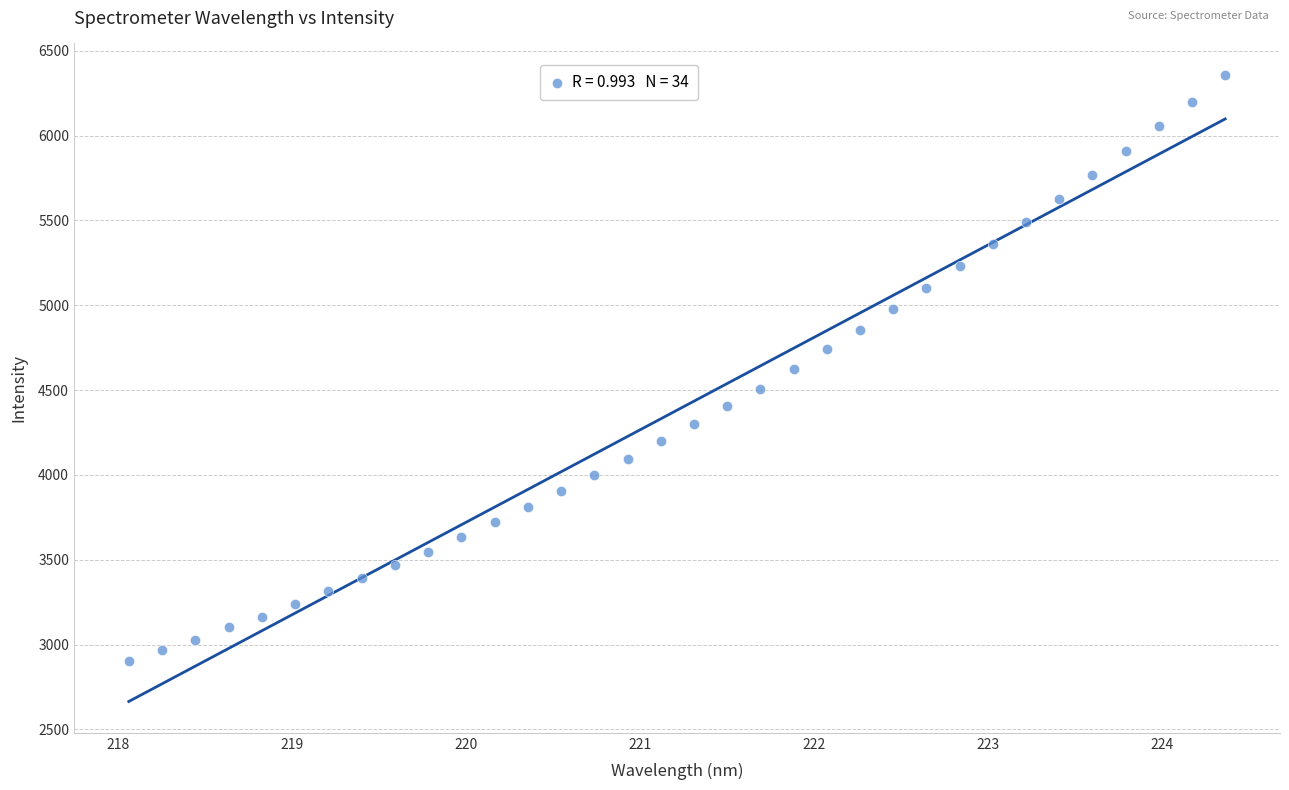

What is the range of Y values (max minus min)?

3454.5